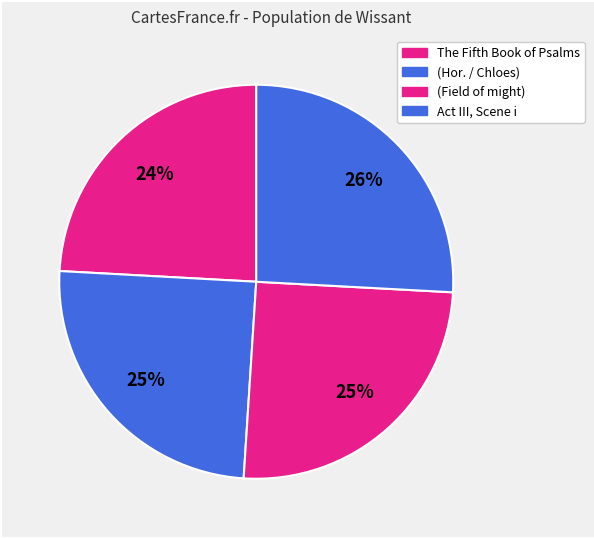

What is the smallest slice in the pie chart?

The Fifth Book of Psalms